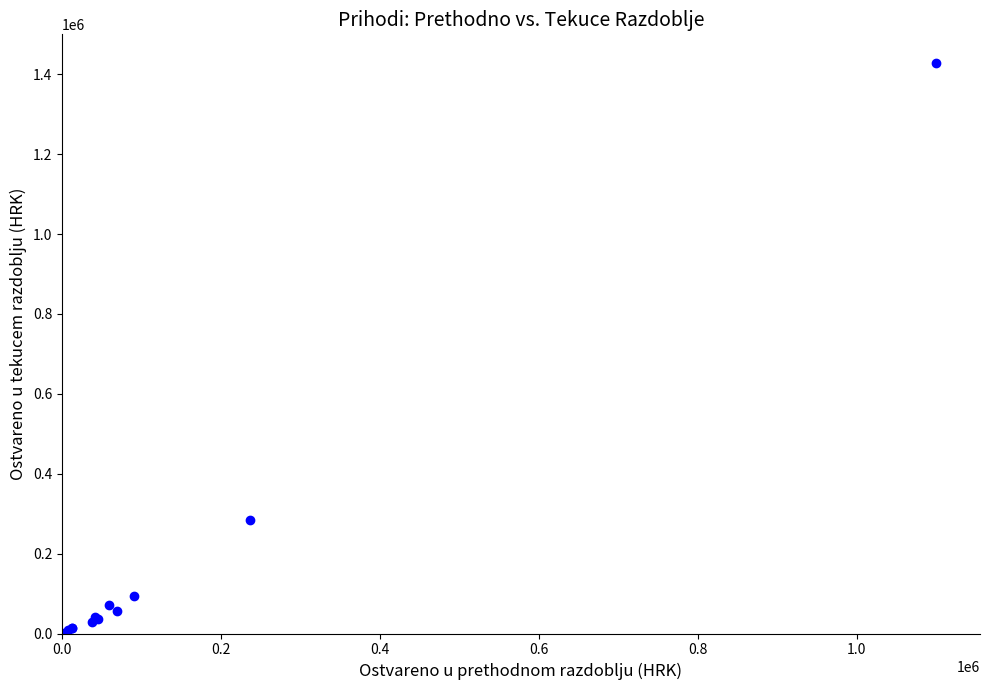

What Y value in the scatter plot is closest to 714196?

285260.2